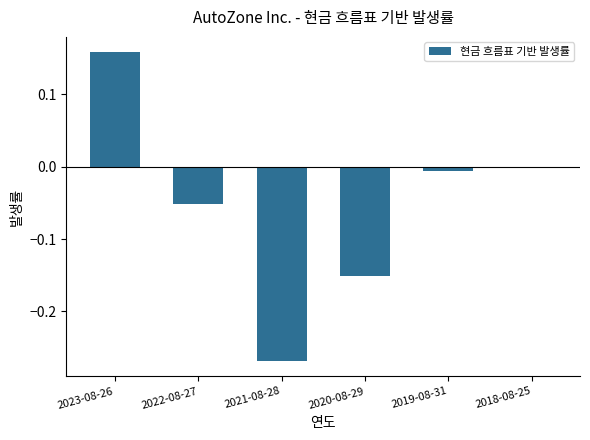

What is the change in value from 2020-08-29 to 2018-08-25?

+0.2